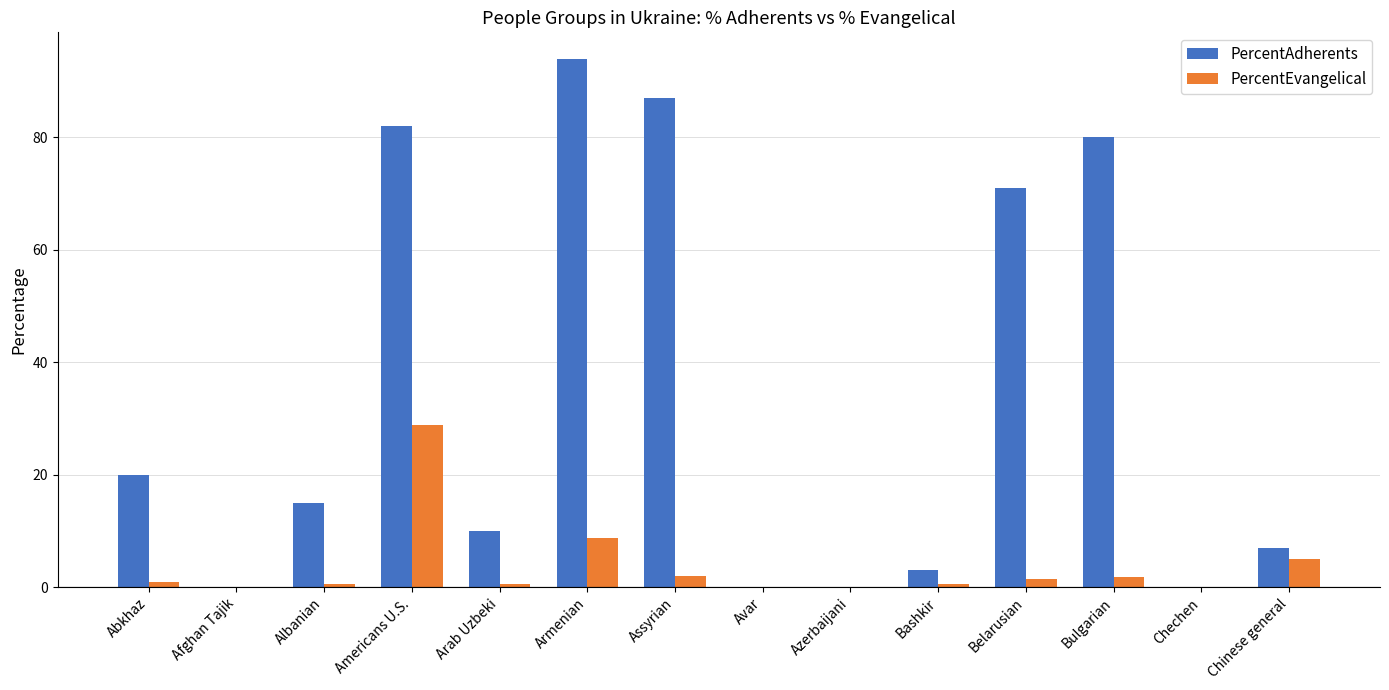

What is the sum of the PercentEvangelical values at Bashkir and Bulgarian?

2.4